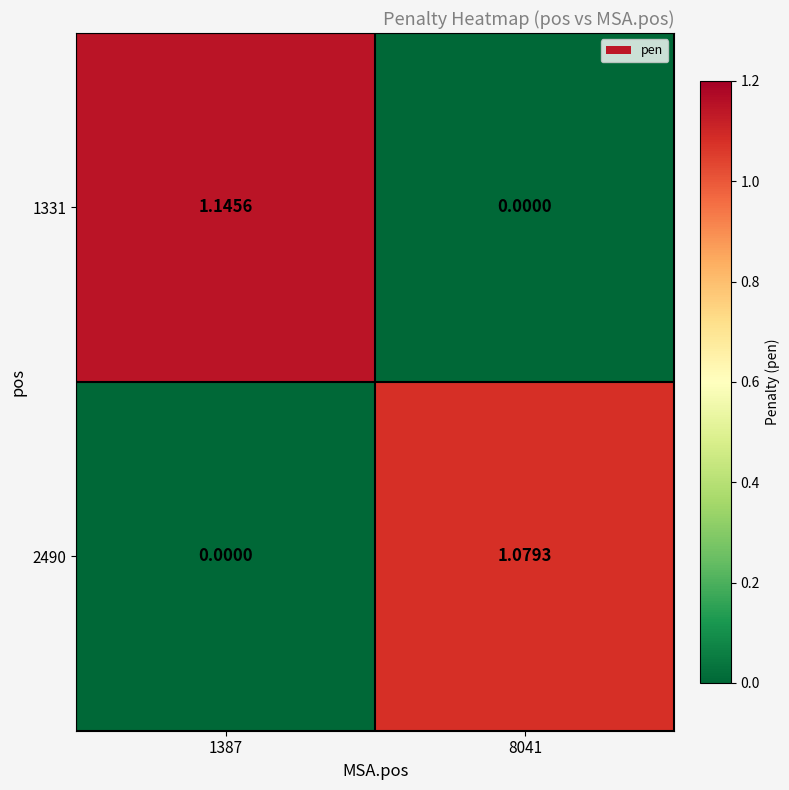

Which label corresponds to the smallest value in the chart?

8041